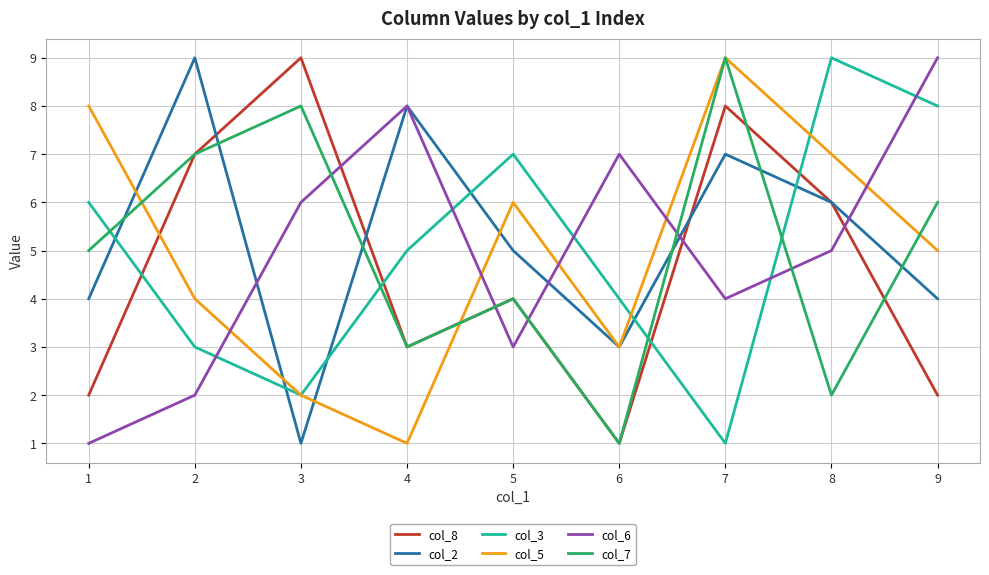

Reading right to left, transcribe all the data shown in this chart.

col_8: 2	6	8	1	4	3	9	7	2
col_2: 4	6	7	3	5	8	1	9	4
col_3: 8	9	1	4	7	5	2	3	6
col_5: 5	7	9	3	6	1	2	4	8
col_6: 9	5	4	7	3	8	6	2	1
col_7: 6	2	9	1	4	3	8	7	5